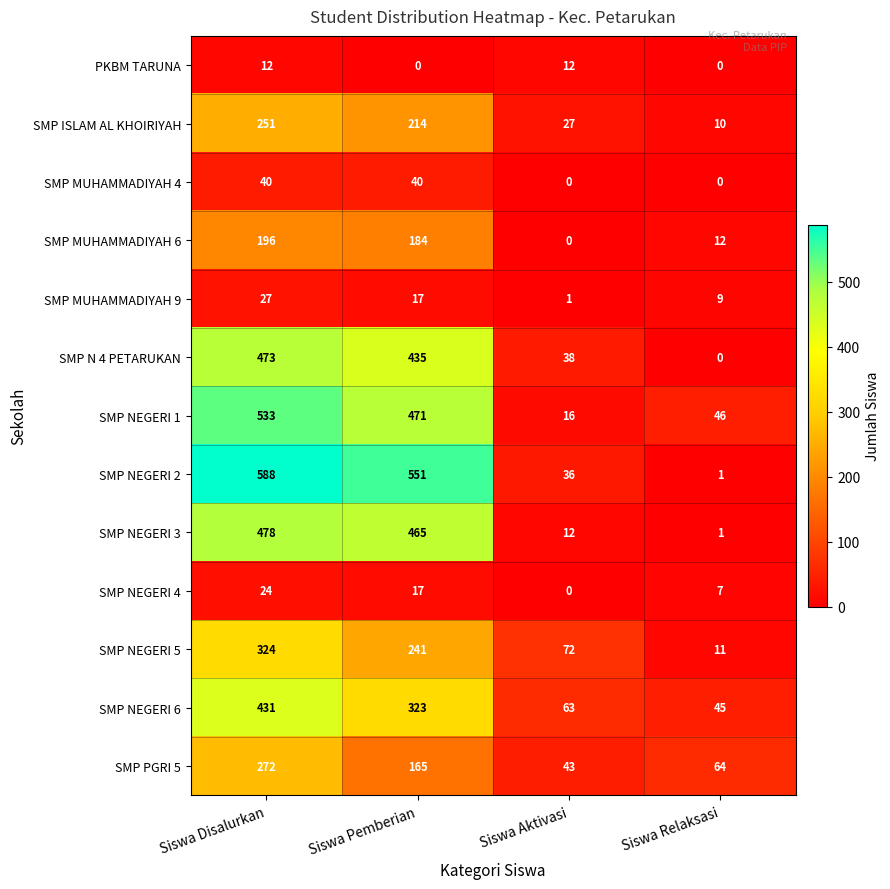

What is the difference between the second highest and second lowest values in the SMP NEGERI 4 series?

10